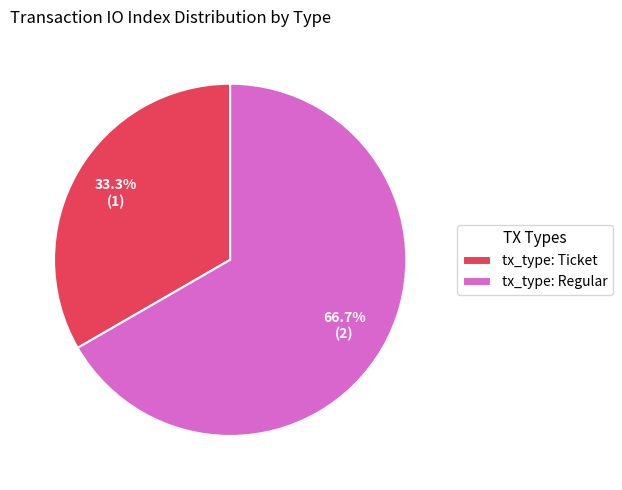

What percentage is the tx_type: Ticket slice, to the nearest percent?

33%